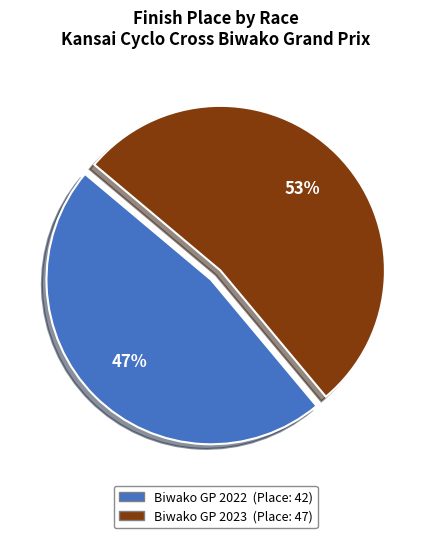

To the nearest percent, what is the difference between the largest and smallest slice percentages?

6%